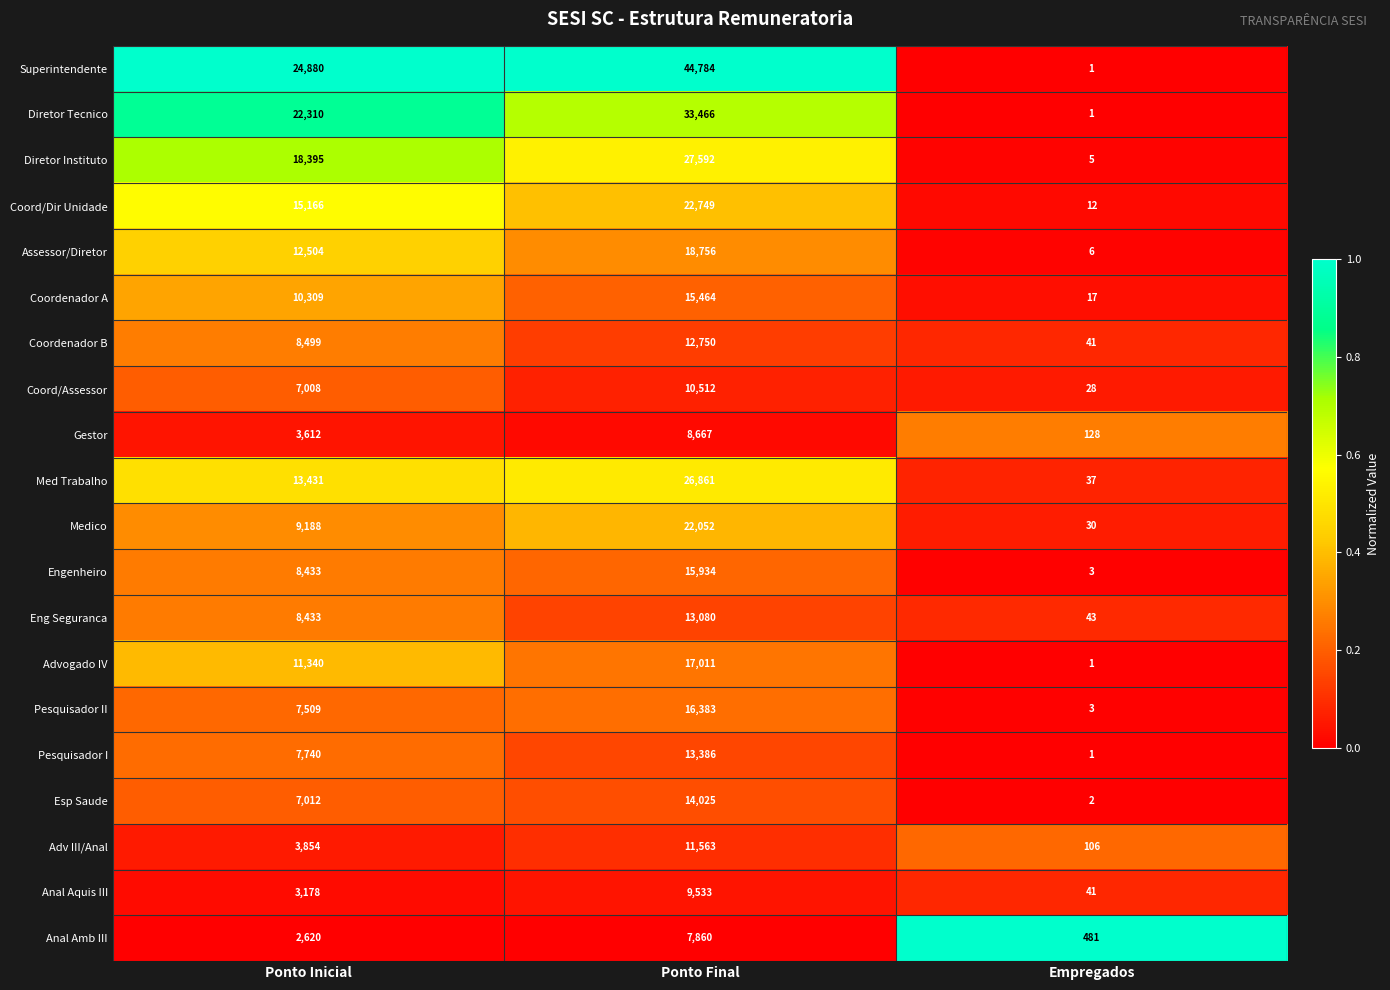

True or false: Coordenador A has a value of 17 at Empregados.

True